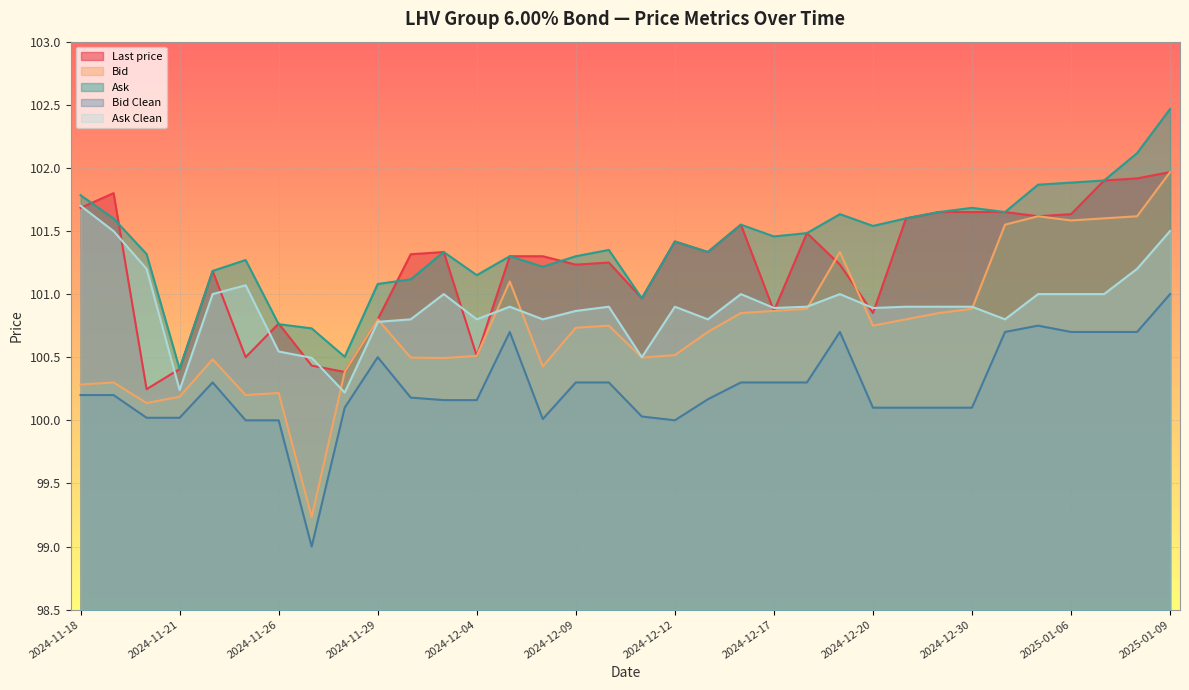

Does the chart display data point markers on the line(s)?

No